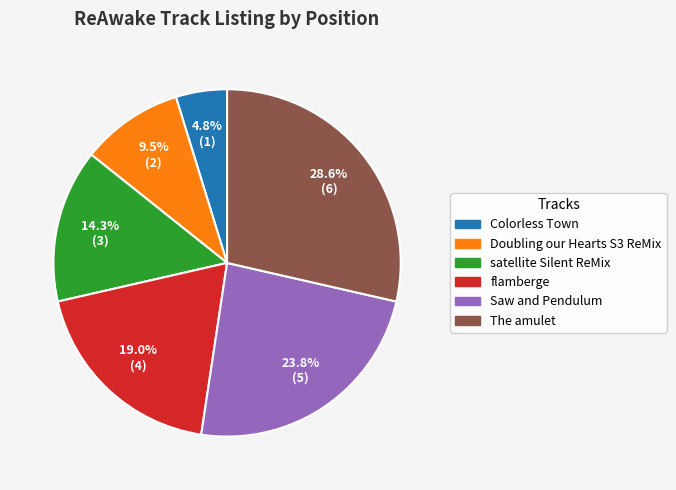

Approximately how many times larger is the value at Saw and Pendulum compared to satellite Silent ReMix?

1.7